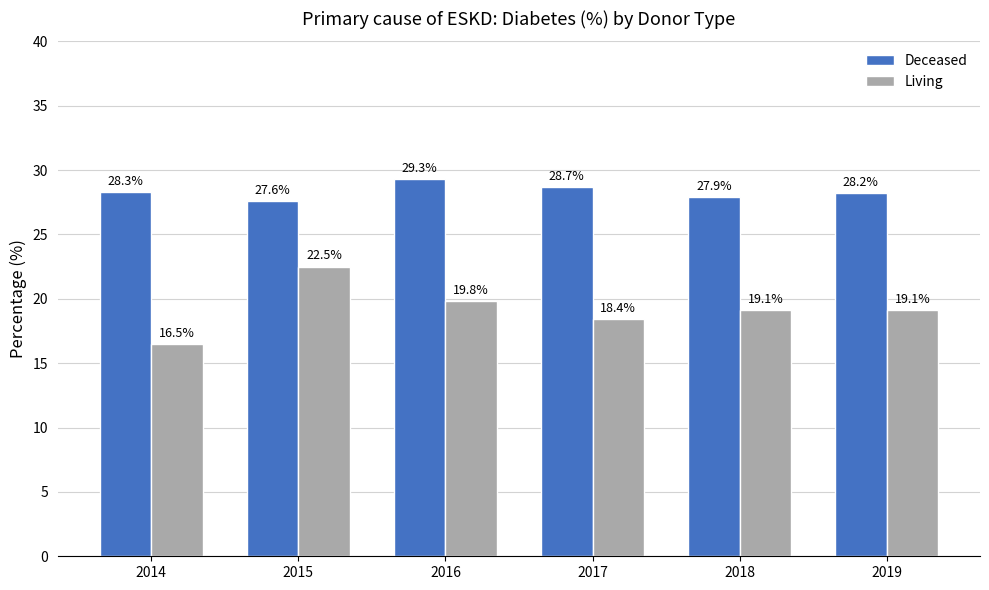

At which label does Deceased first exceed 28?

2014